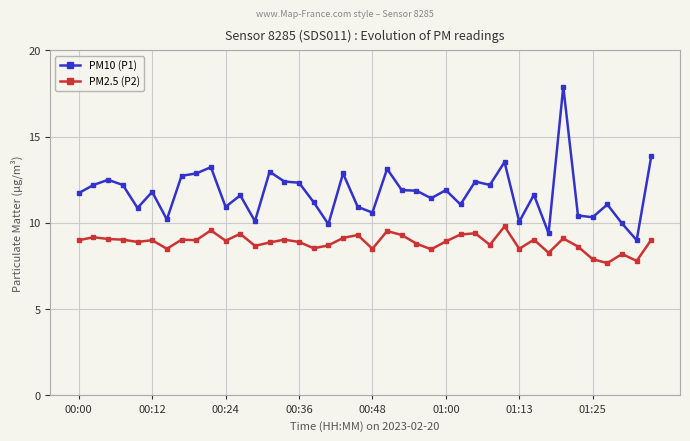

What is the sum of all PM10 (P1) values?

469.3